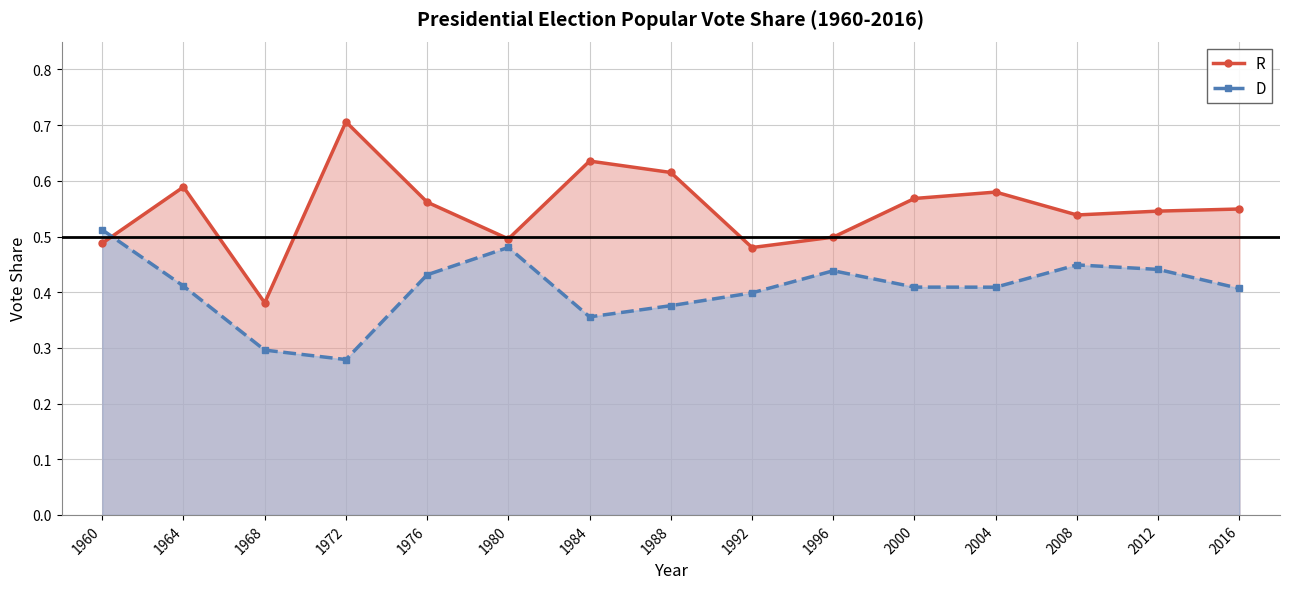

Which series changed the most between 1972 and 2016?

R